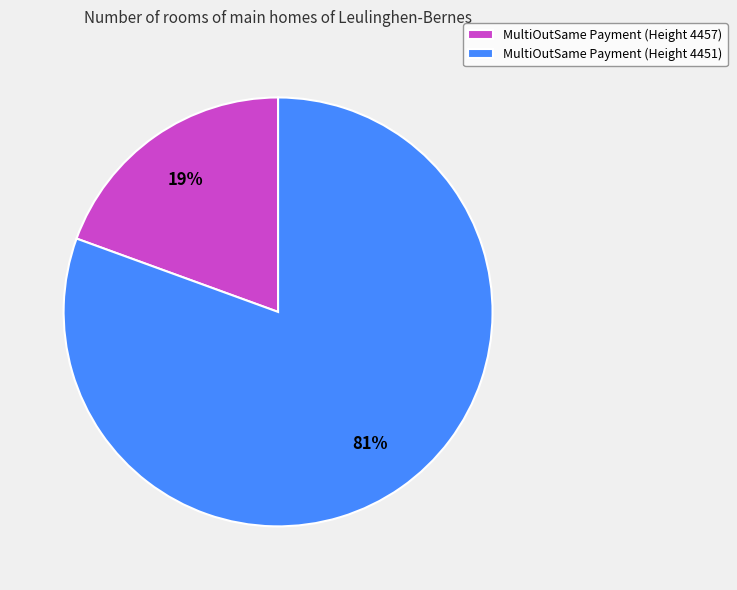

Is the sum of MultiOutSame Payment (Height 4457) and MultiOutSame Payment (Height 4451) greater than half?

Yes